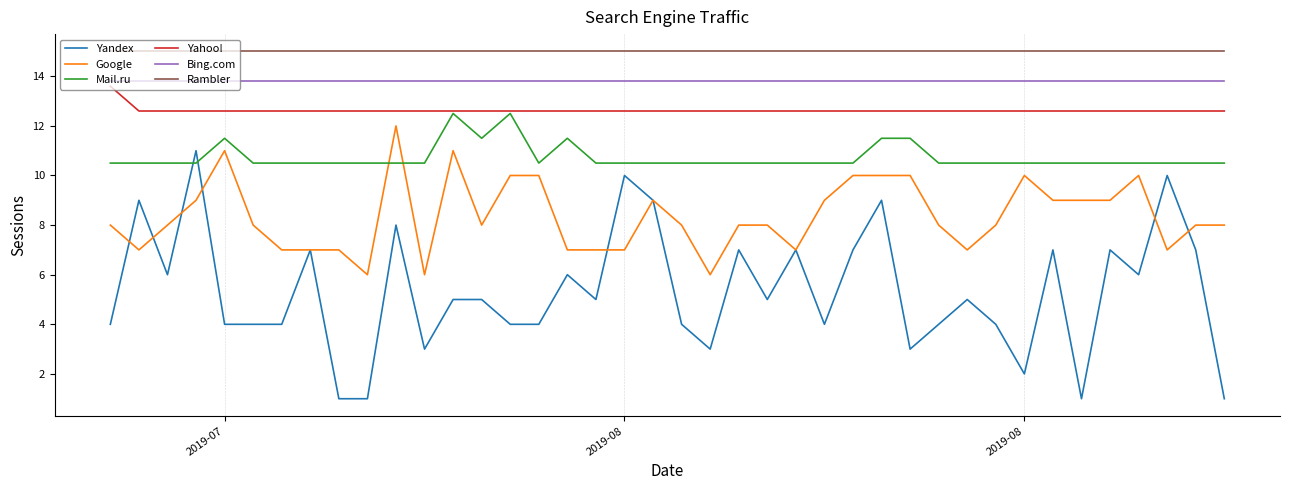

What is the maximum value shown in the chart?

15.0